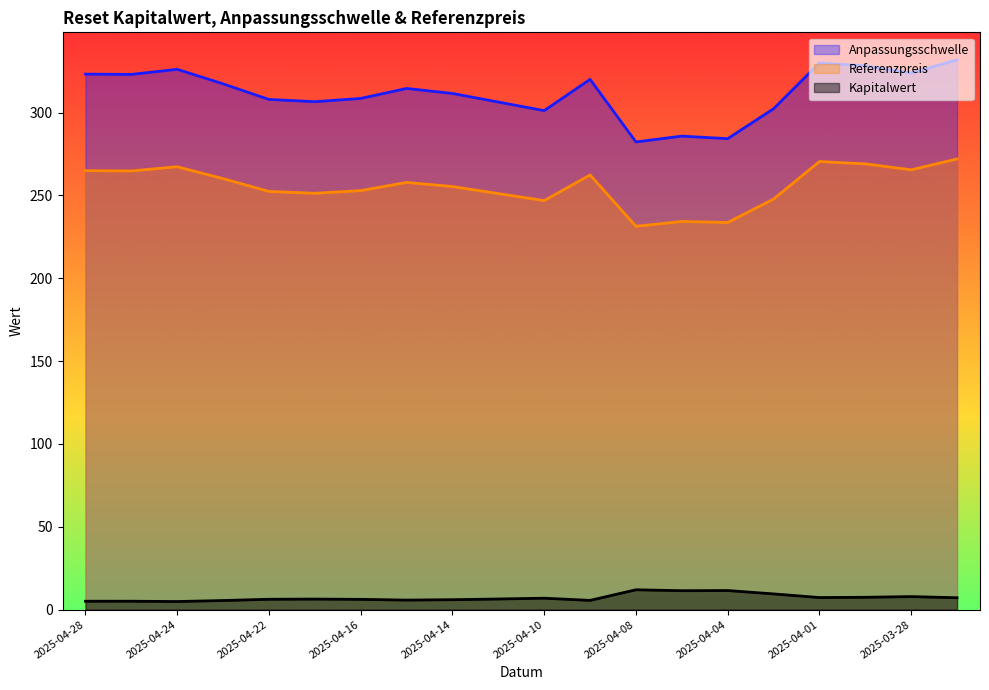

Where is the first local minimum for Anpassungsschwelle?

2025-04-25